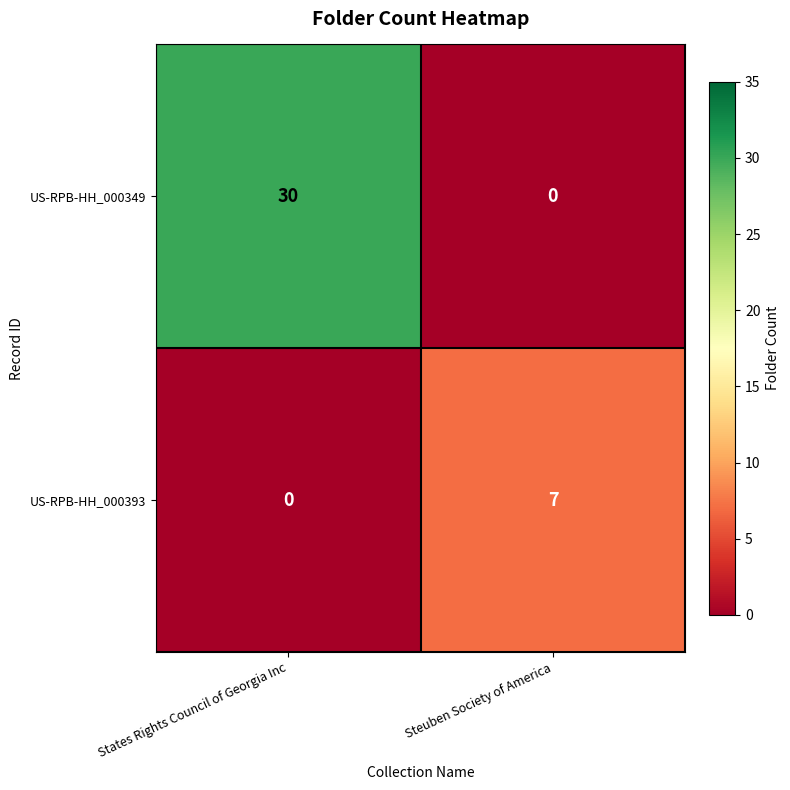

At which label is US-RPB-HH_000393 closest to 3?

States Rights Council of Georgia Inc